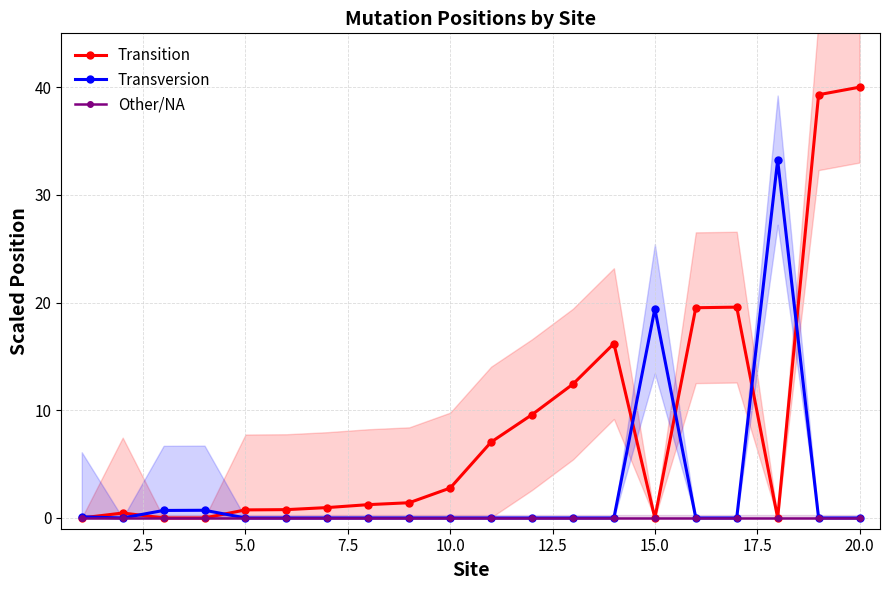

How many data points in Transition are above 1?

11